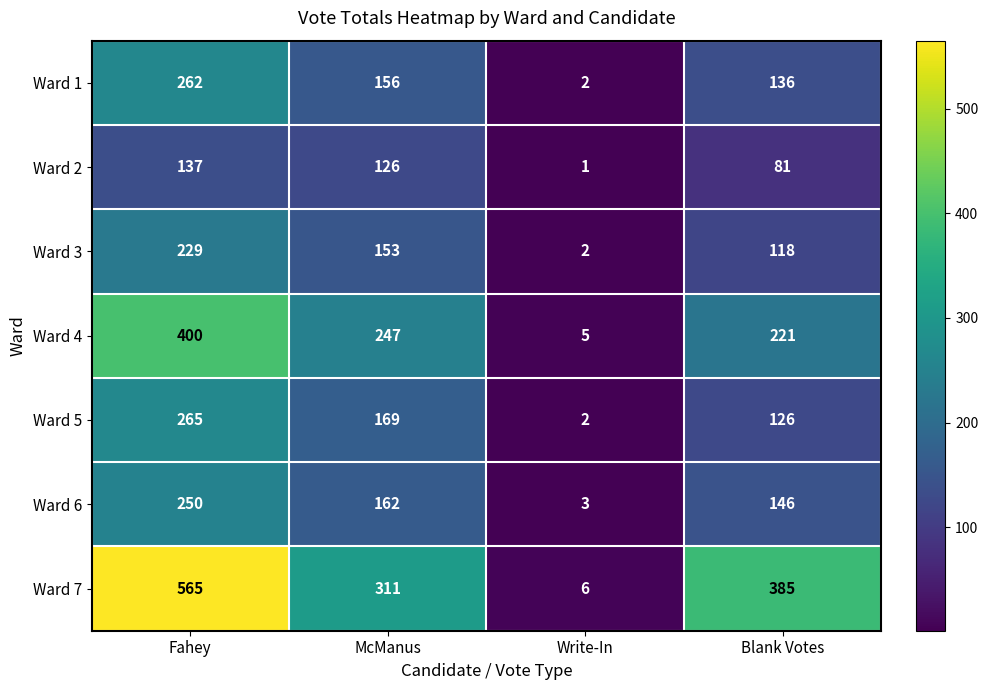

The Ward 4 series shows 5 at Write-In. True or false?

True